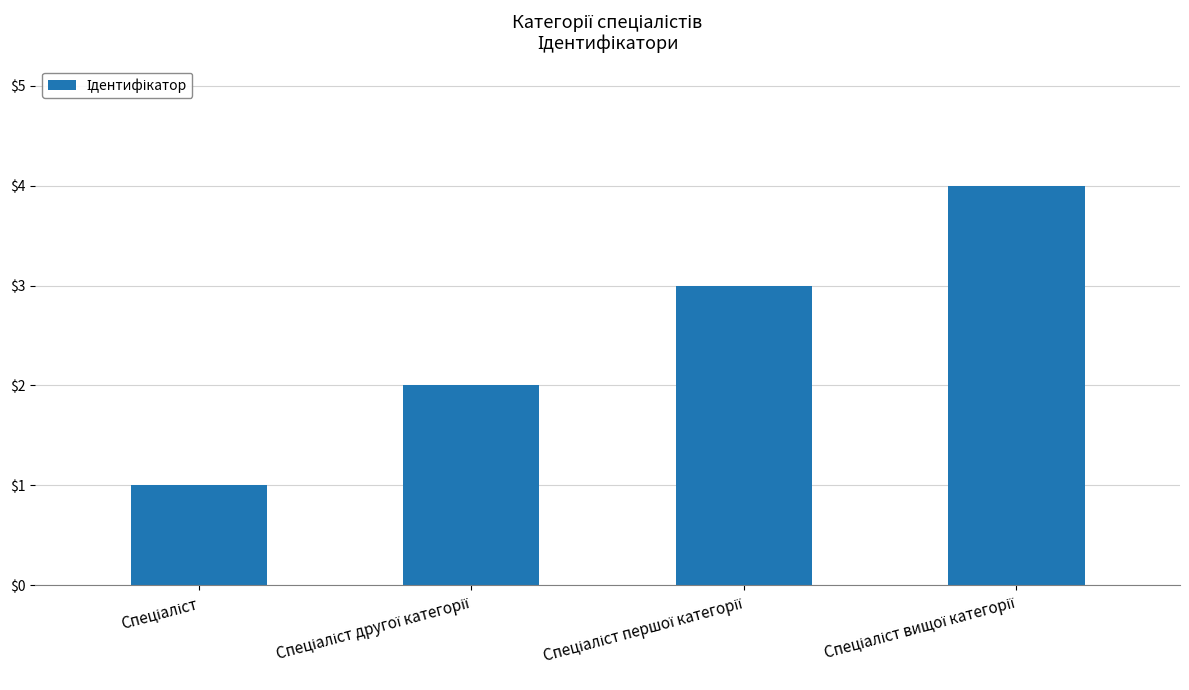

What is the difference between the maximum and minimum values?

3